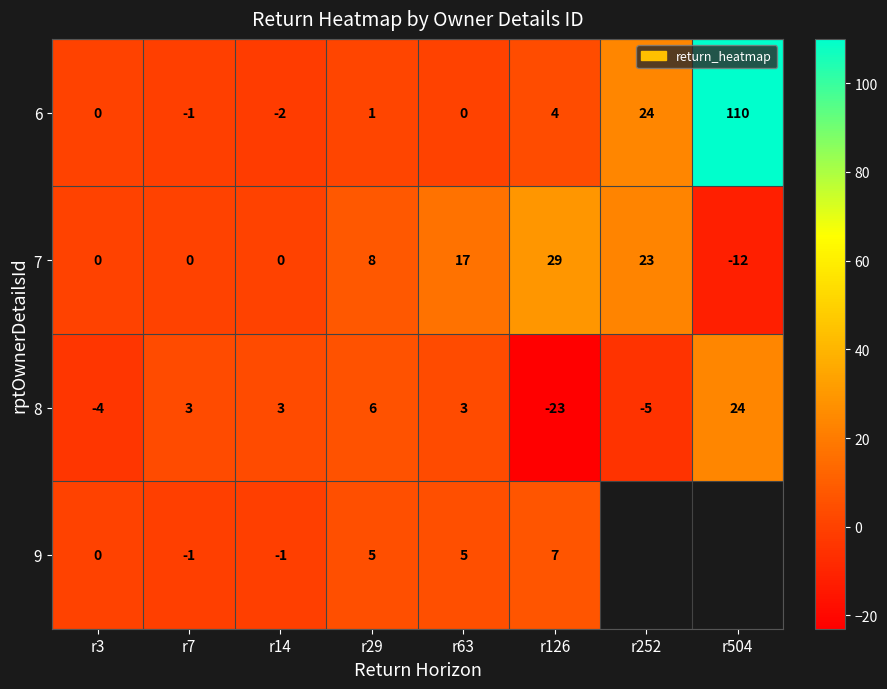

How many values in 6 are below zero?

2